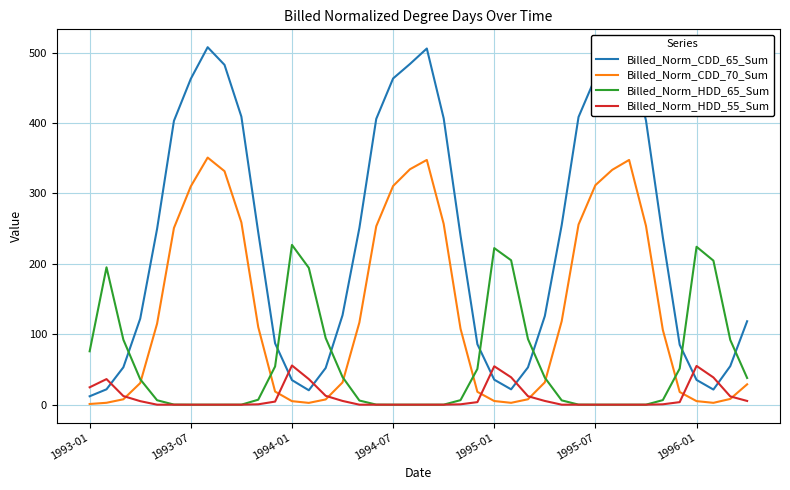

List the series in order of their peak value, highest first.

Billed_Norm_CDD_65_Sum, Billed_Norm_CDD_70_Sum, Billed_Norm_HDD_65_Sum, Billed_Norm_HDD_55_Sum